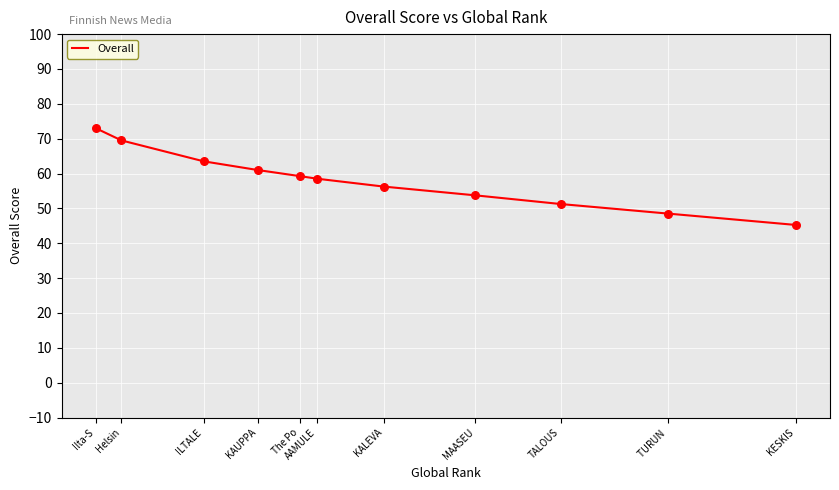

What is the ratio of the value at The Po to the value at Helsin?

0.9